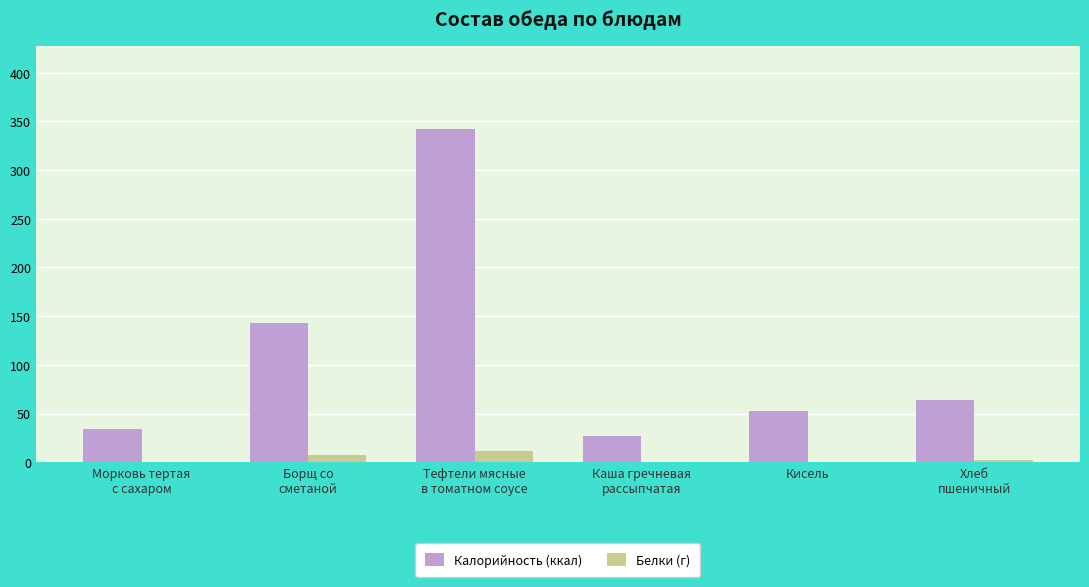

What is the sum of all Белки (г) values?

22.1